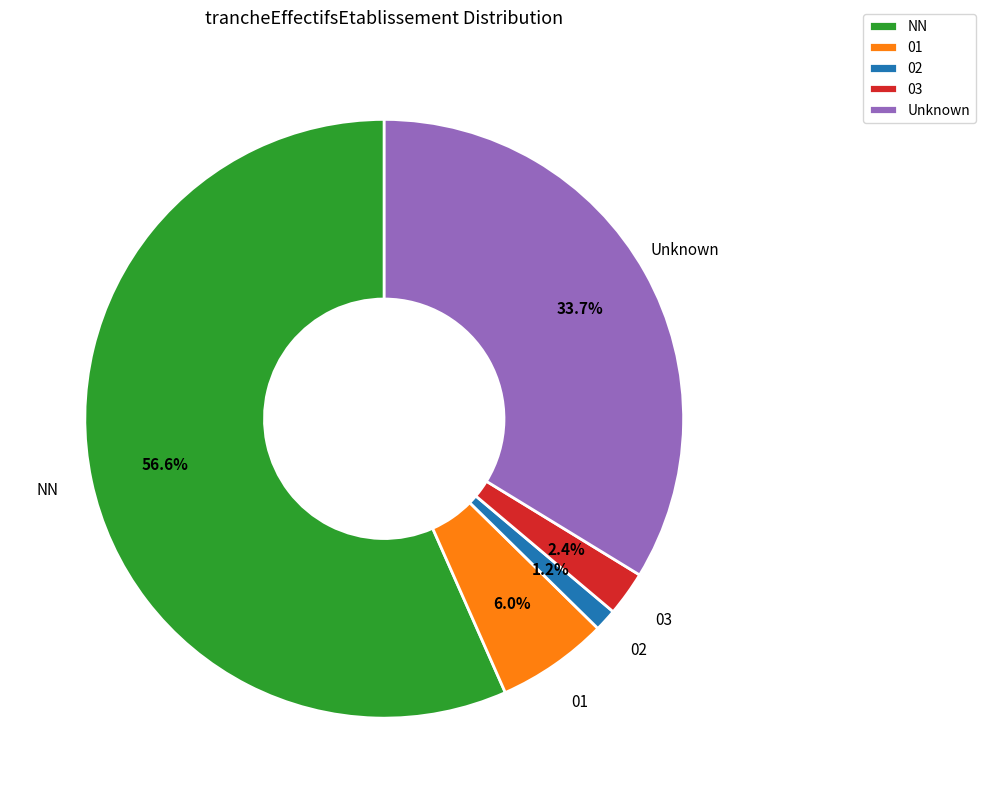

Rank the categories by value from lowest to highest.

02, 03, 01, Unknown, NN